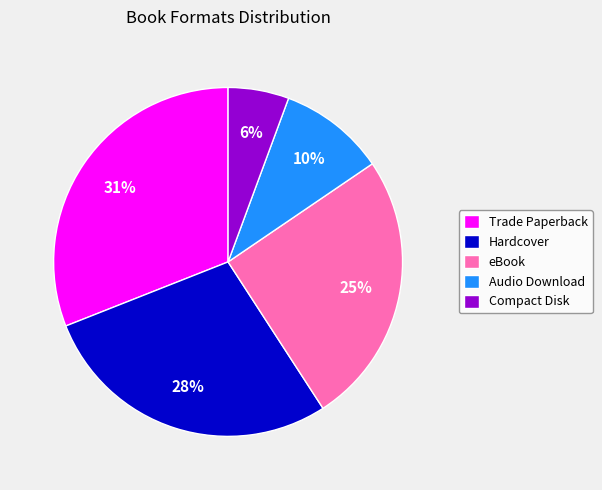

How many segments does this pie chart have?

5